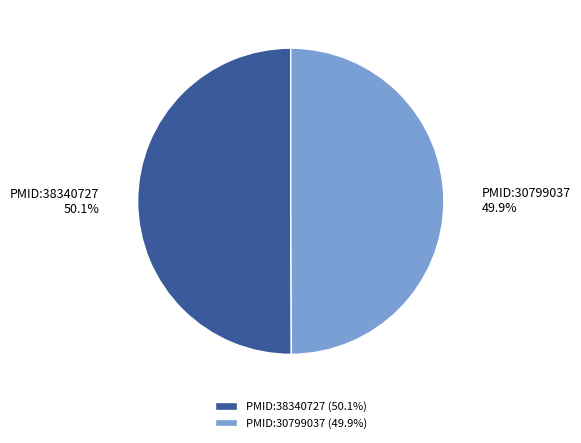

True or false: PMID:30799037 accounts for 38% of the total.

False